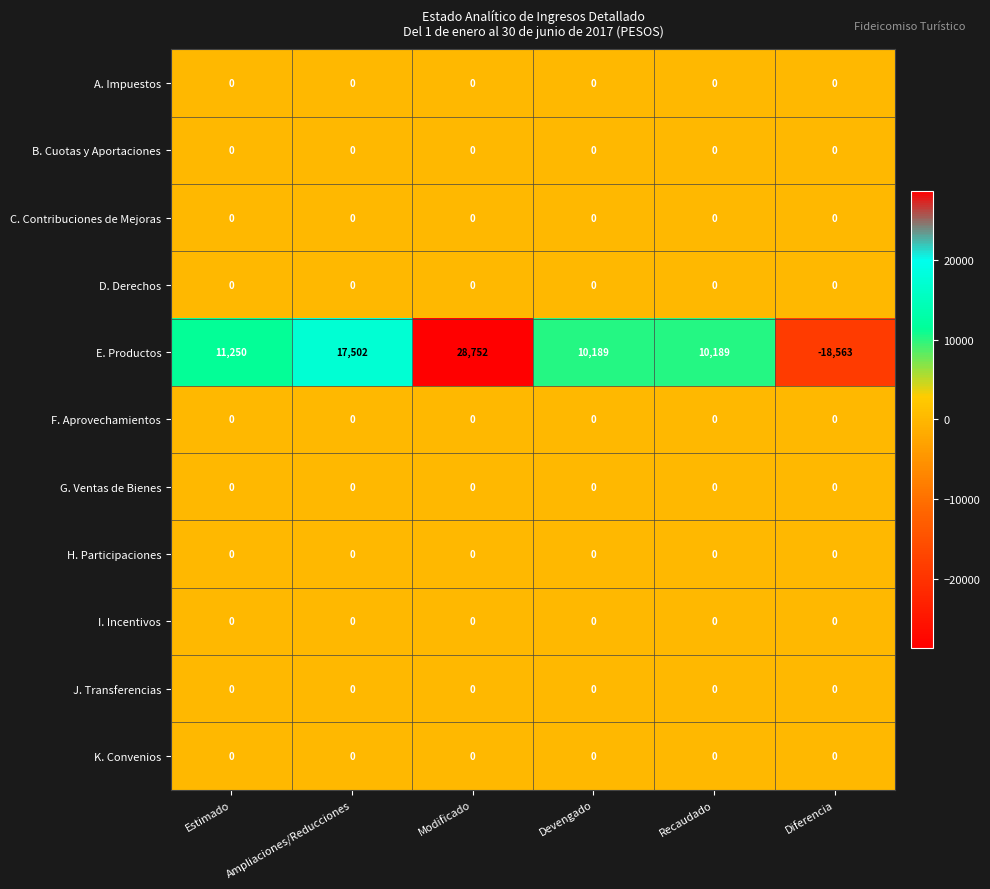

The value of I. Incentivos at Ampliaciones/Reducciones is 0. True or false?

True